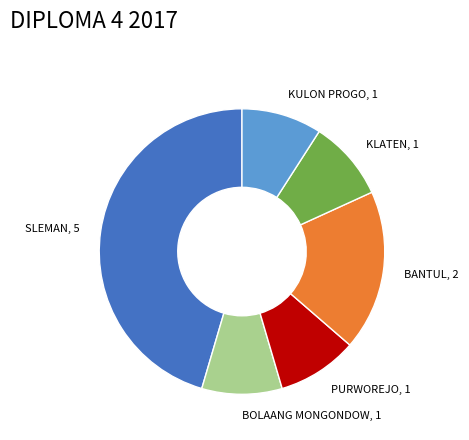

Combined, do KULON PROGO, 1 and SLEMAN, 5 account for over 50%?

Yes